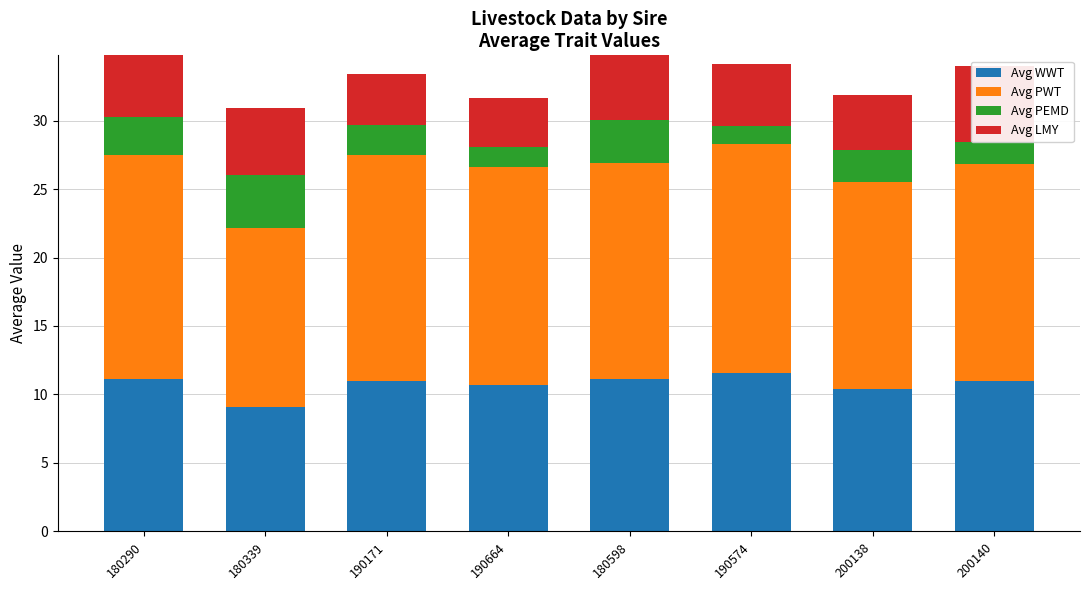

Between 190171 and 200140, which series saw the biggest shift?

Avg LMY